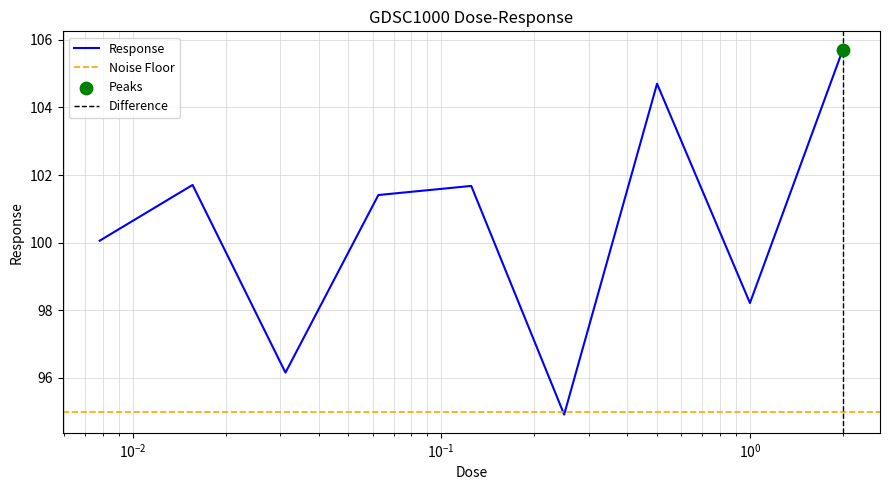

Between 0.0625 and 0.25, which is larger?

0.0625